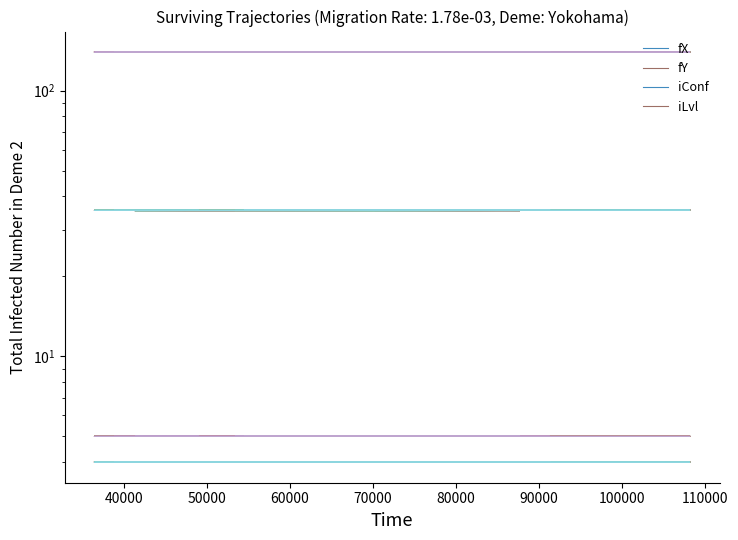

Is the value of fX at 50000 greater than the value of fY at 40000?

Yes